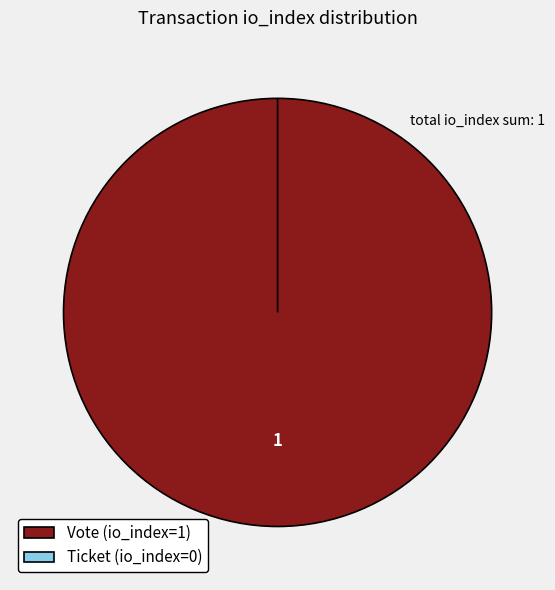

To the nearest percent, what is the difference between the Vote (io_index=1) and Ticket (io_index=0) slice percentages?

100%